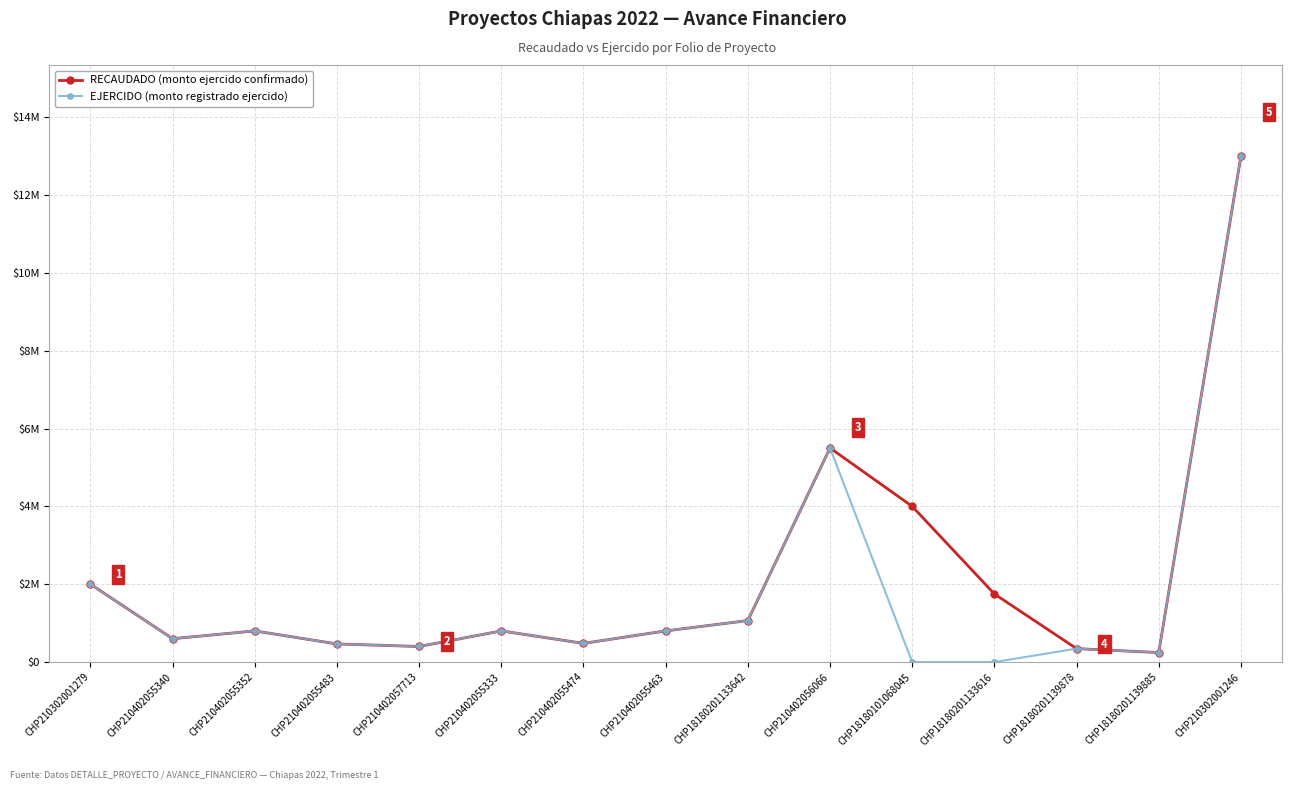

At which label does EJERCIDO (monto registrado ejercido) reach its peak?

CHP210302001246